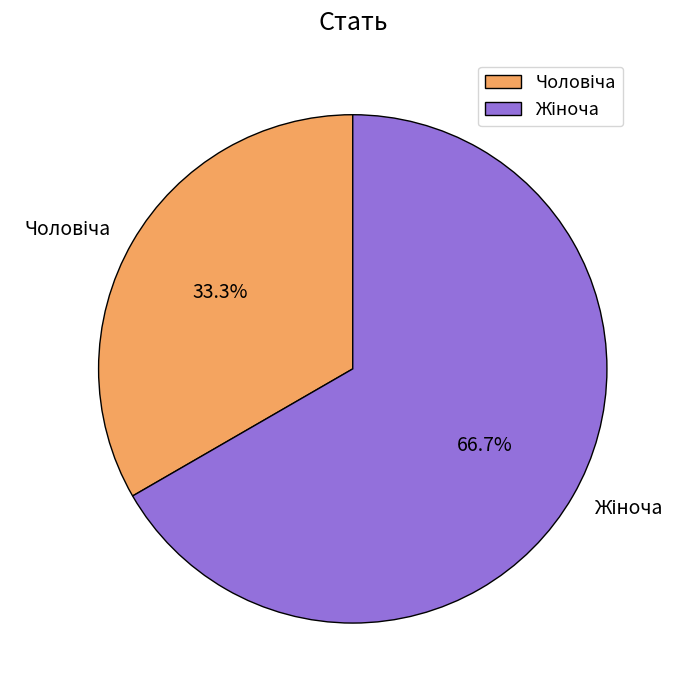

Does any single category account for the majority?

Yes